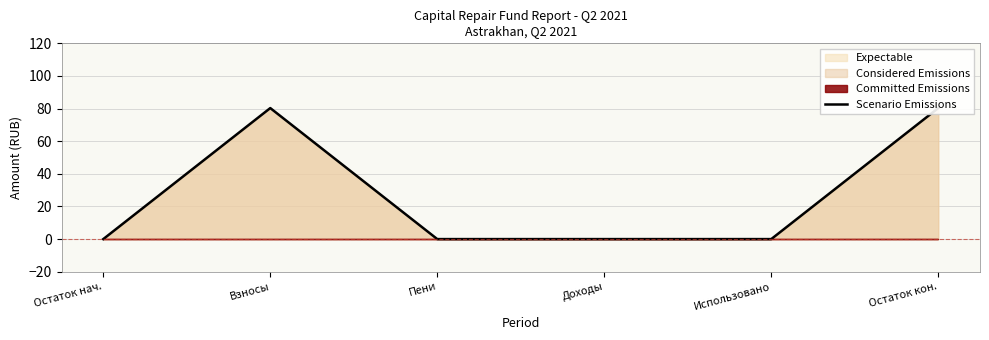

How many interior local peaks (higher than both neighbors) does the data have?

1